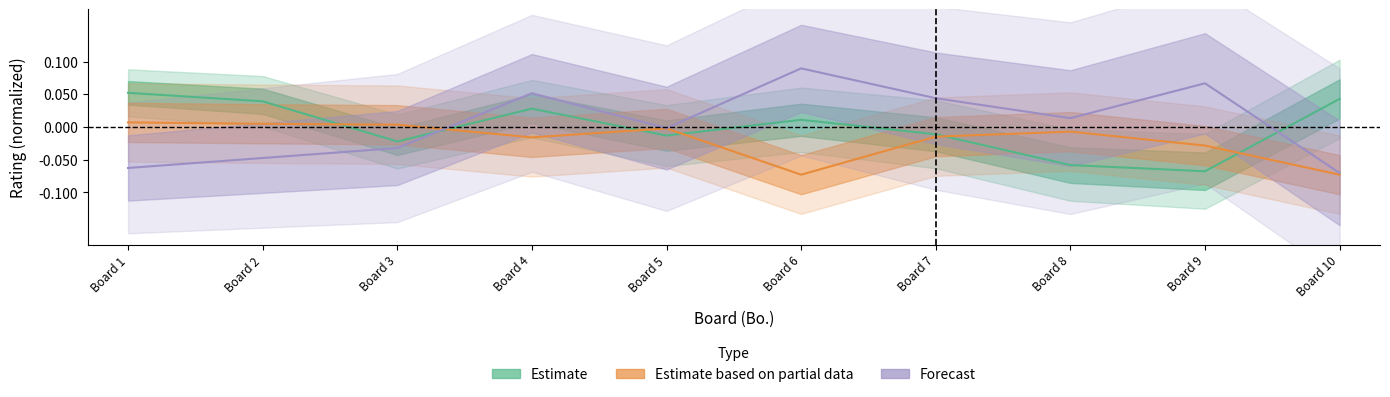

Where is the first local maximum for Estimate?

Board 4